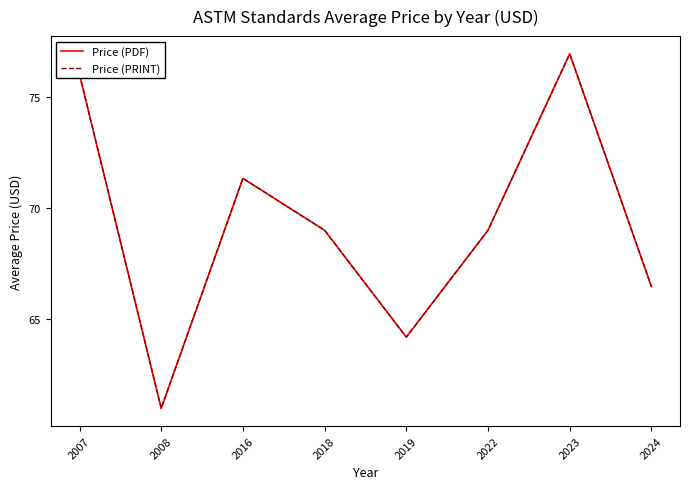

Is this an area chart (filled region under the line)?

No